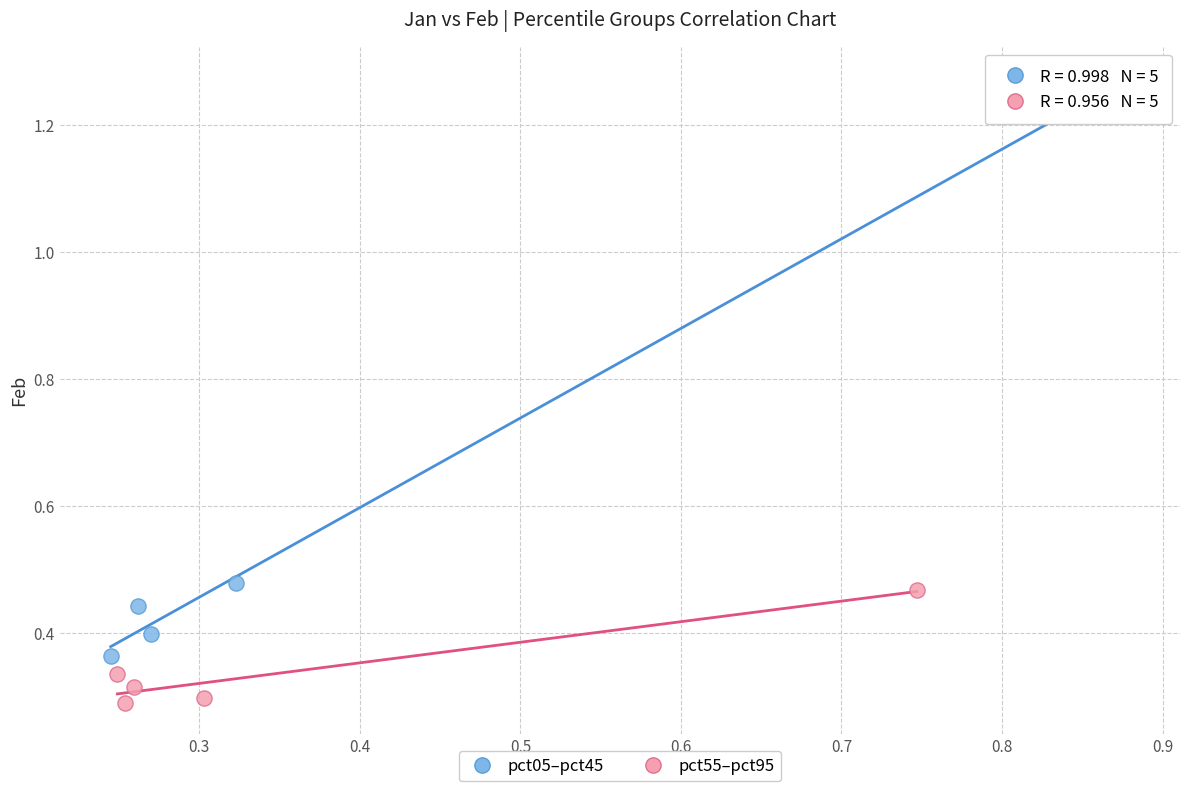

Which series contains the highest Y value?

pct05–pct45